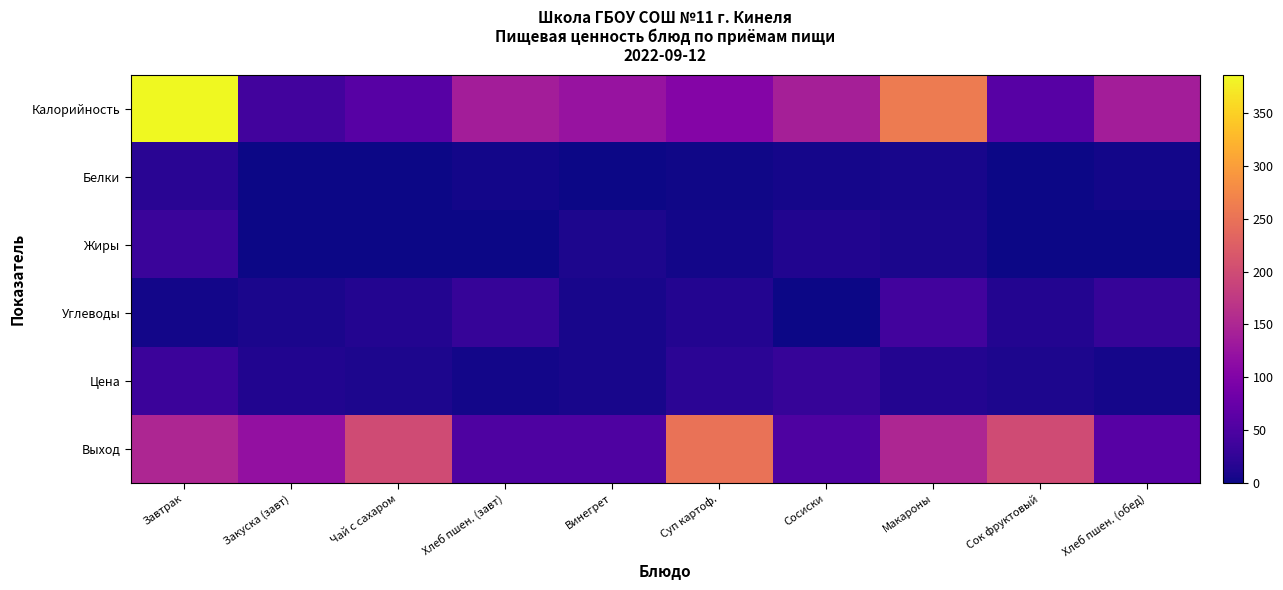

At which category is the sum across all series the highest?

Завтрак